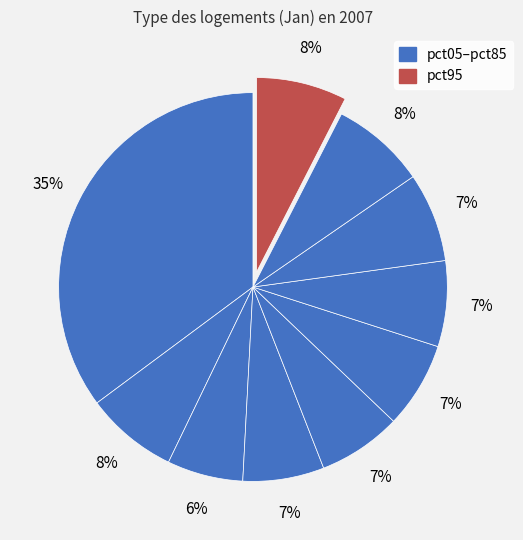

Is there a majority slice in this chart?

No